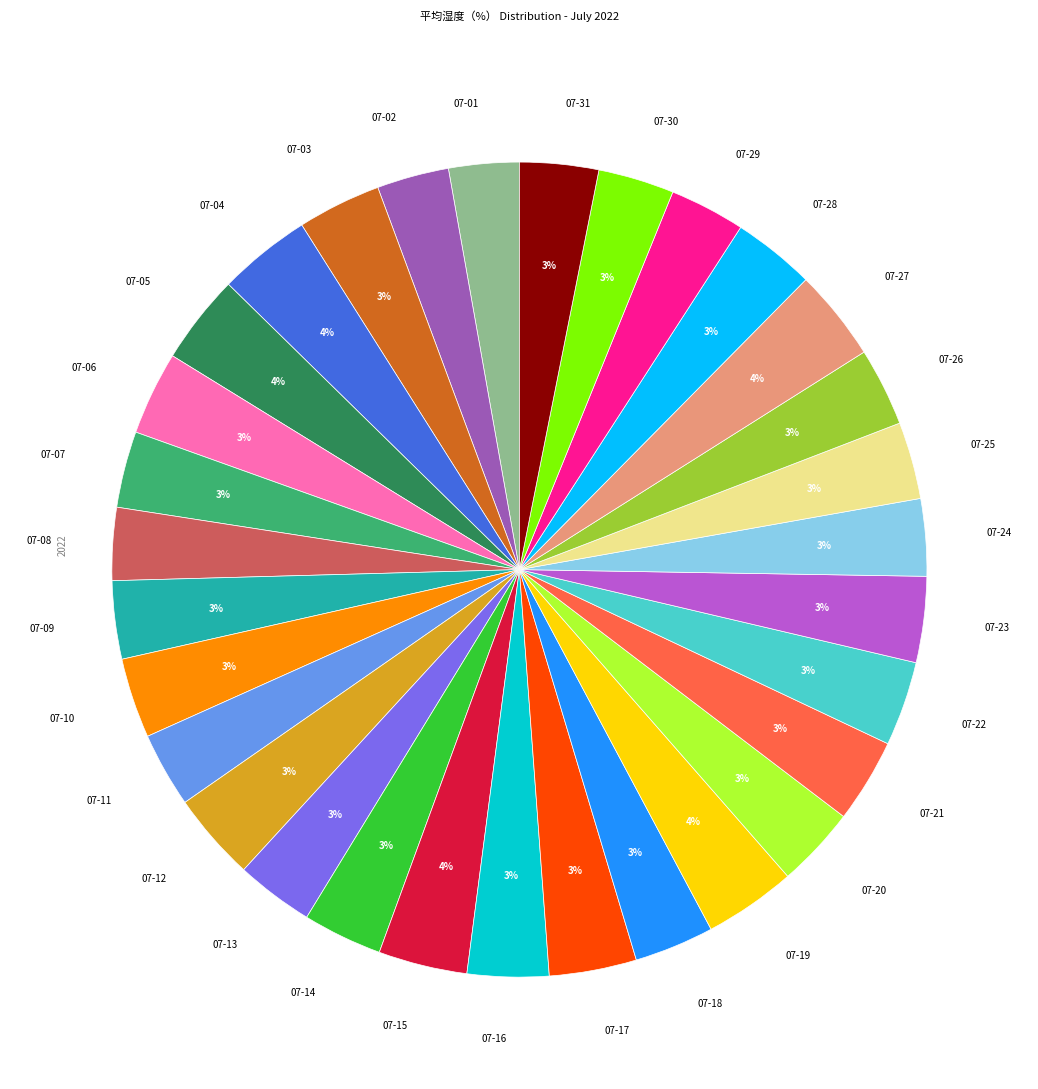

To the nearest percent, what is the difference between the 07-08 and 07-04 slice percentages?

1%